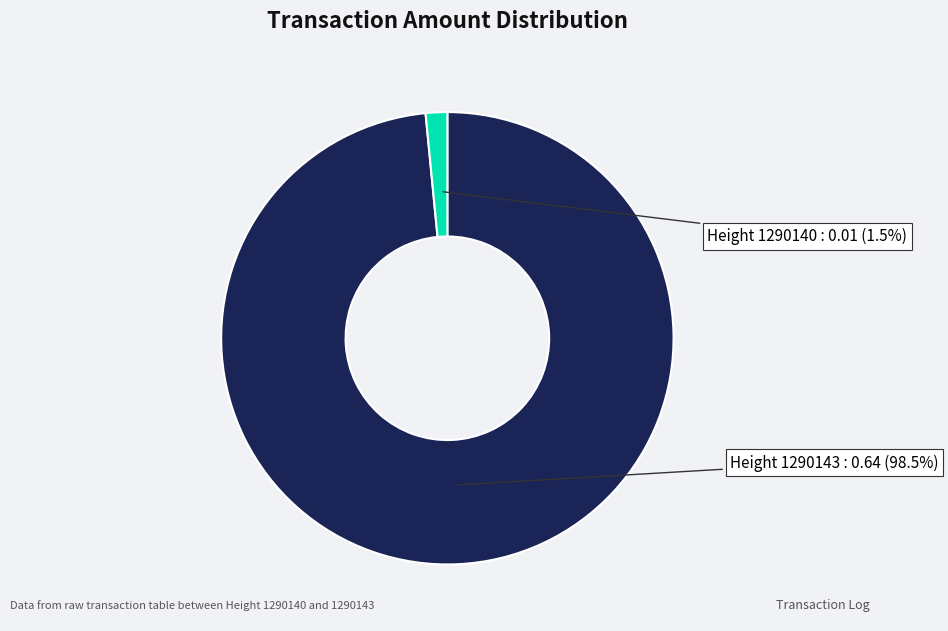

Is there any slice that represents more than half of the pie?

Yes